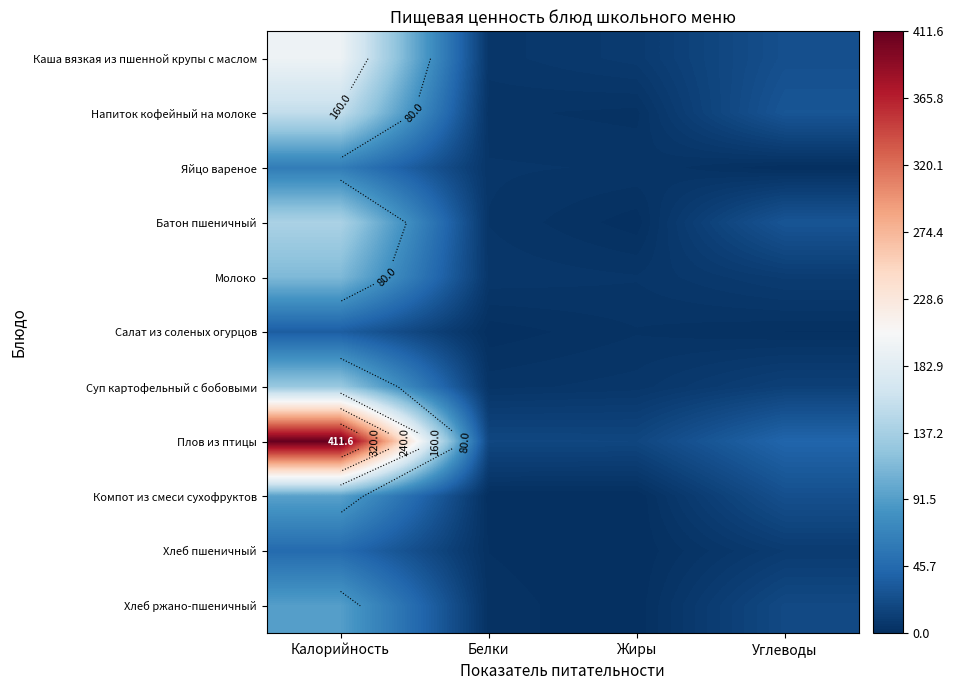

The Салат из соленых огурцов series shows 35.9 at Калорийность. True or false?

True